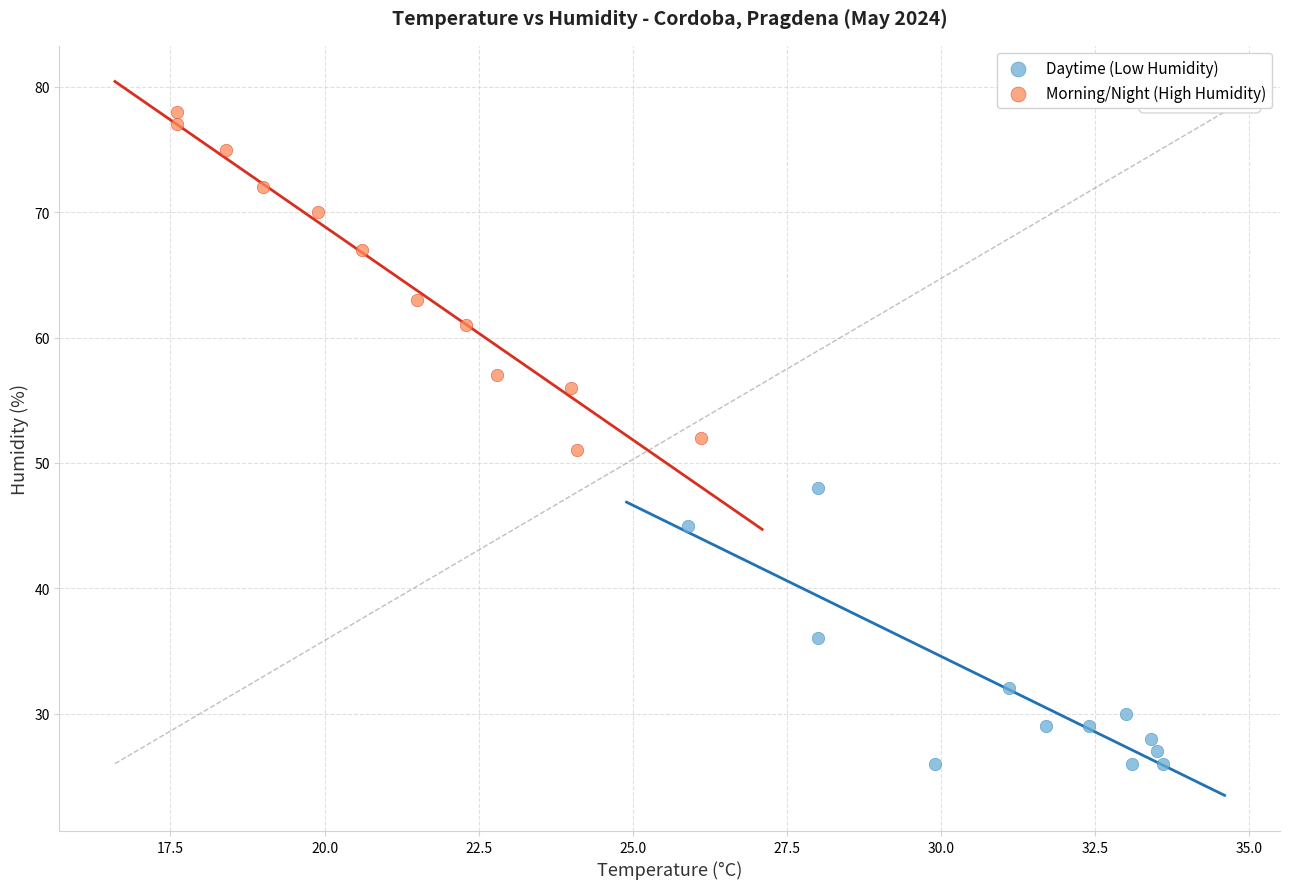

Which series has the largest Y range (max minus min)?

Morning/Night (High Humidity)